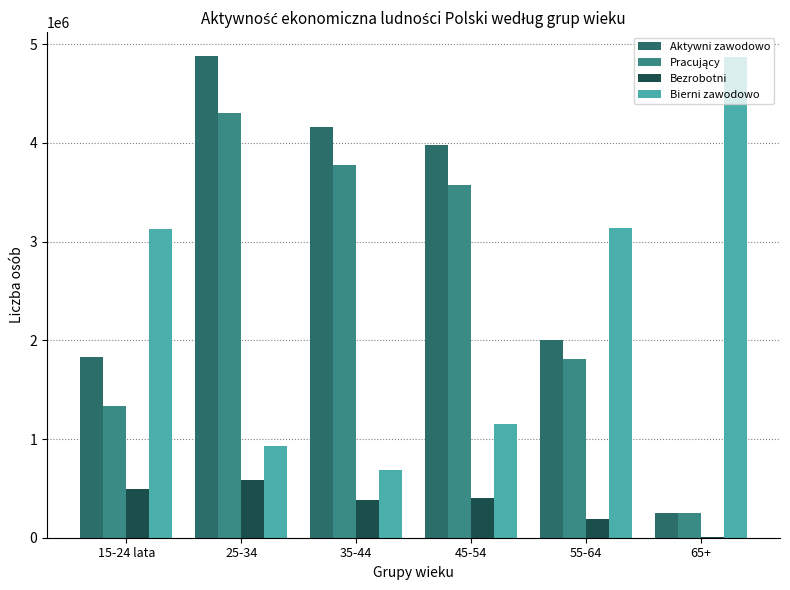

What is the sum of the Aktywni zawodowo values at 45-54 and 65+?

4235801